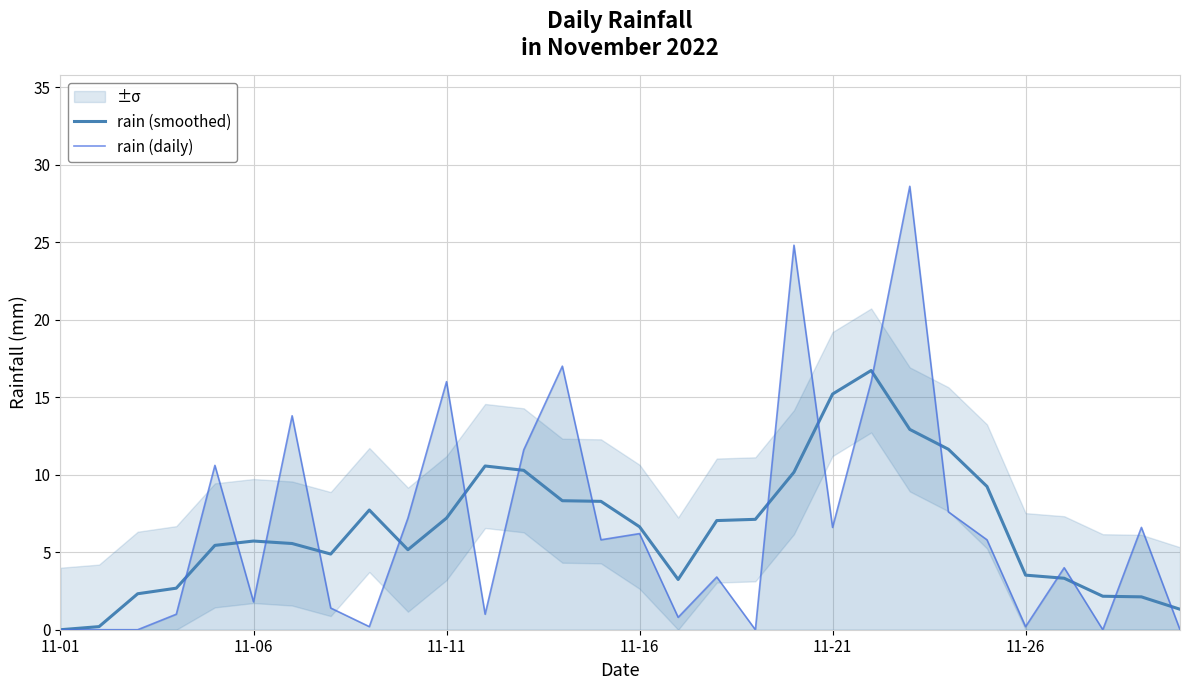

Where is rain (daily) nearest to the value 14?

6